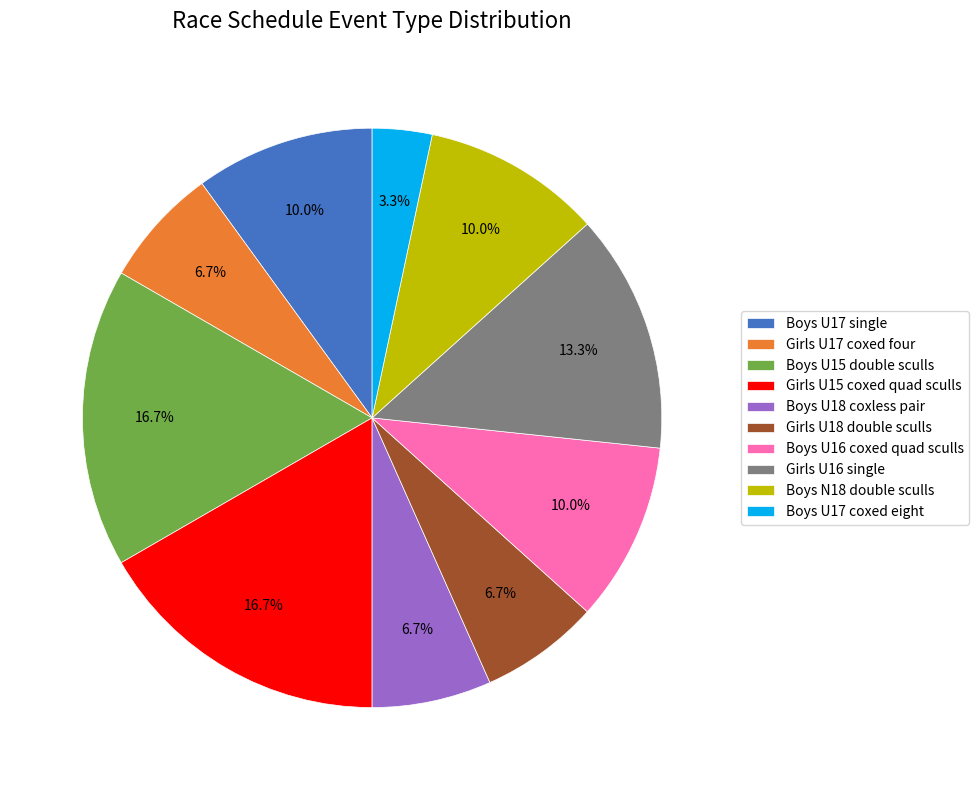

What is the ratio of the value at Girls U16 single to the value at Boys U17 single?

1.3